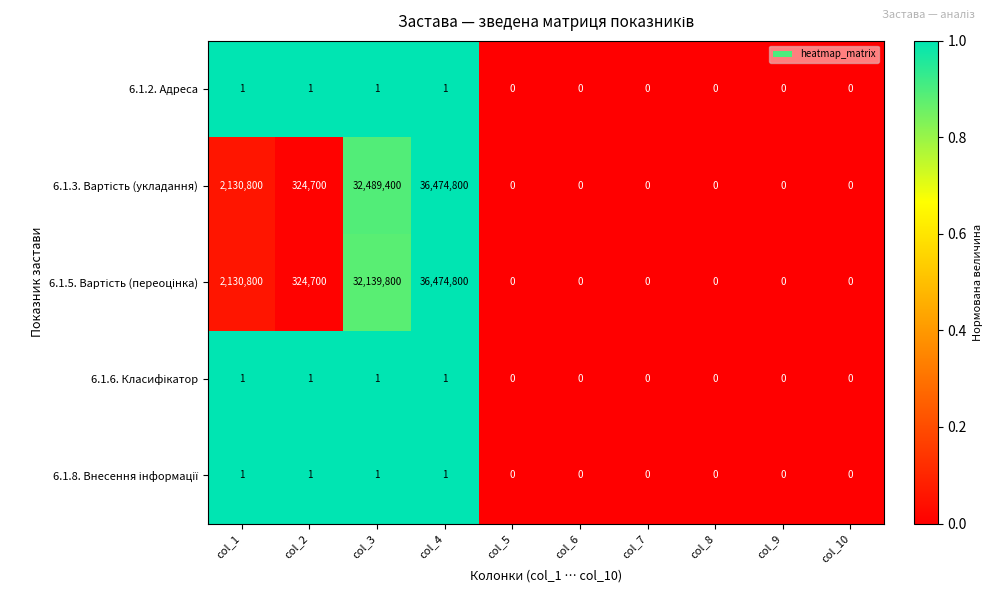

The 6.1.2. Адреса series shows 0 at col_10. True or false?

True